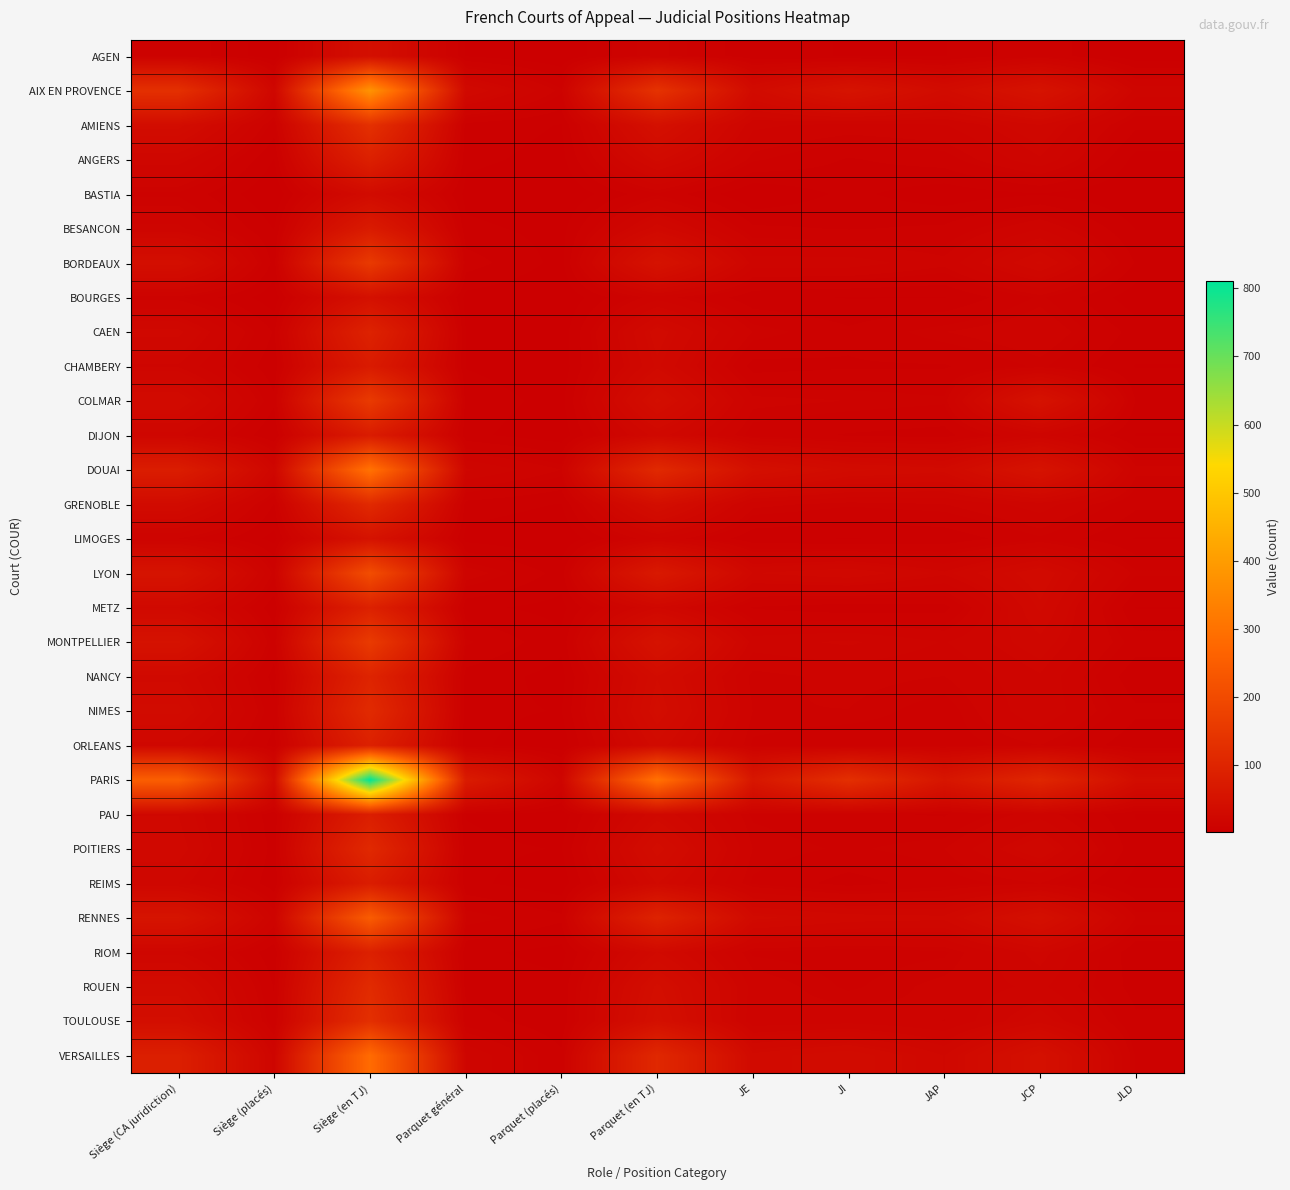

At which category does the chart reach its minimum across all series?

Parquet (placés)